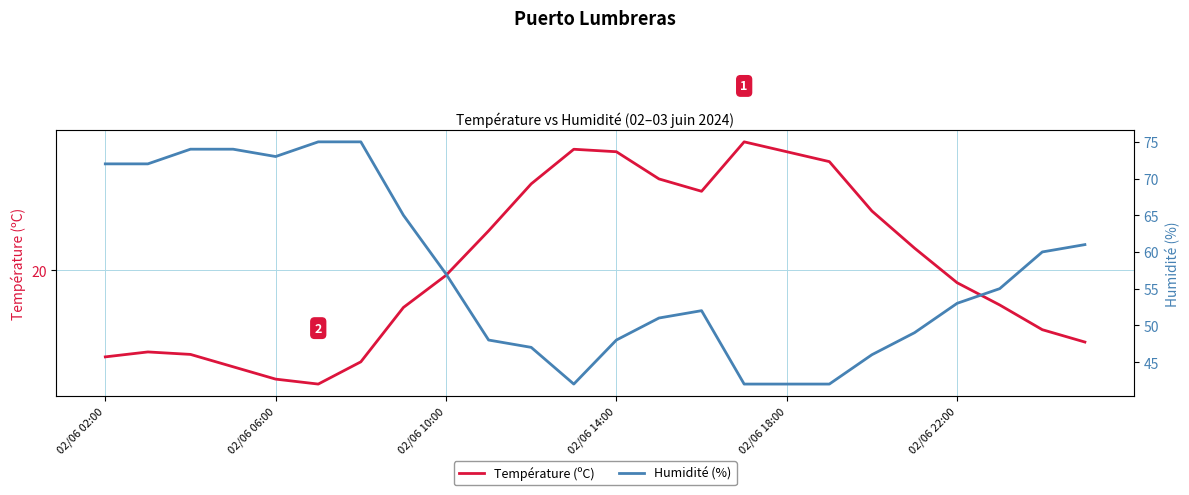

True or false: Température (ºC) and Humidité (%) cross at least once.

False